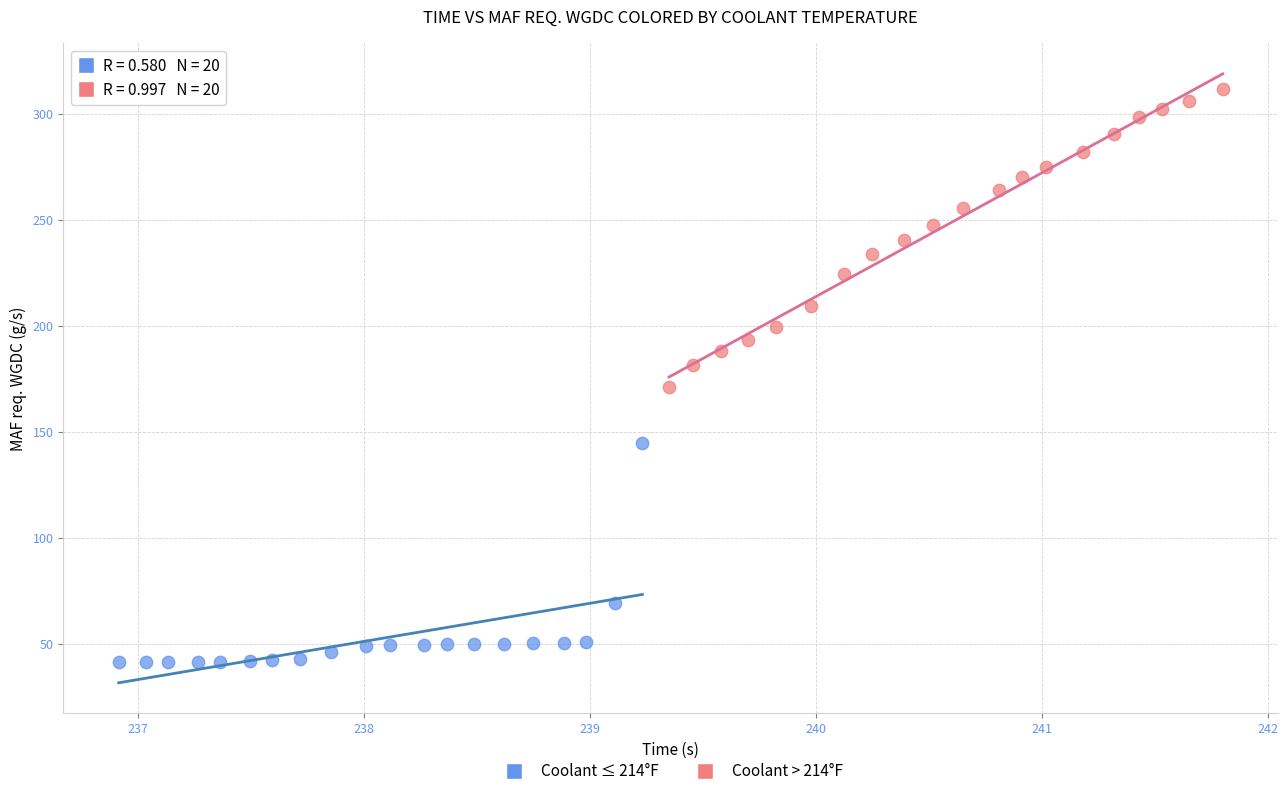

Which series has the largest Y range (max minus min)?

Coolant > 214°F